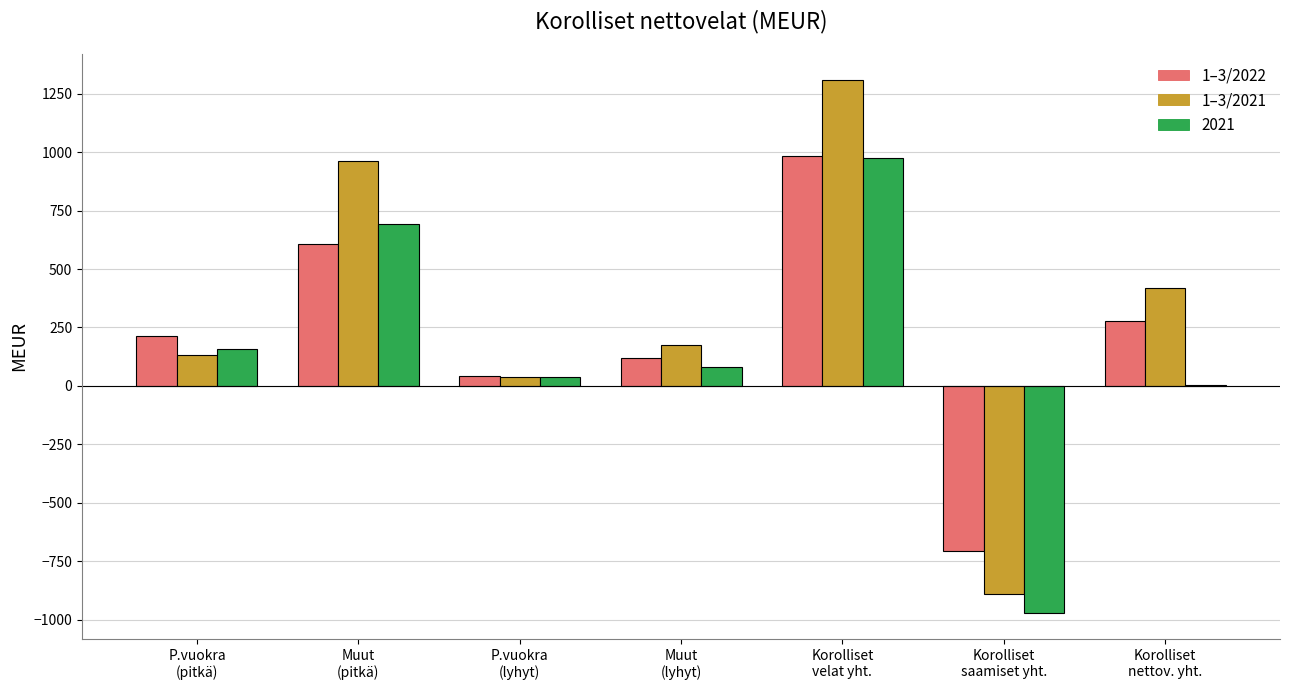

What is the highest value of the 2021 series?

973